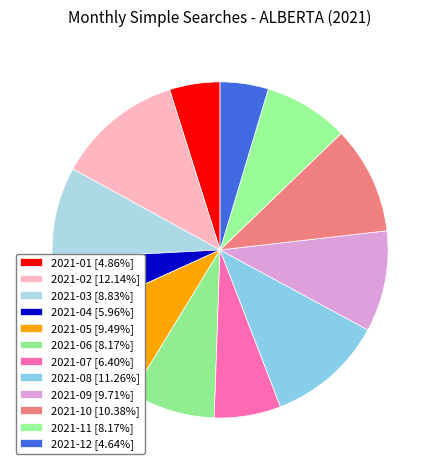

Which has a higher value, 2021-09 or 2021-06?

2021-09